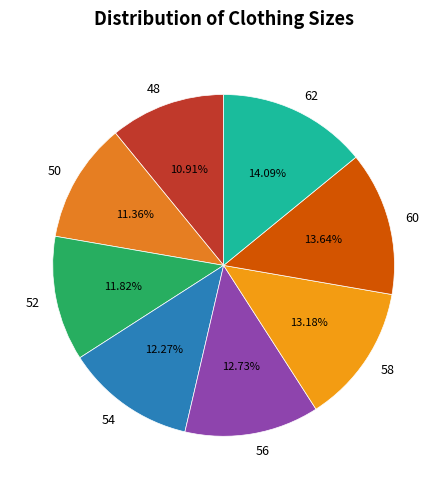

Between 60 and 56, which is larger?

60